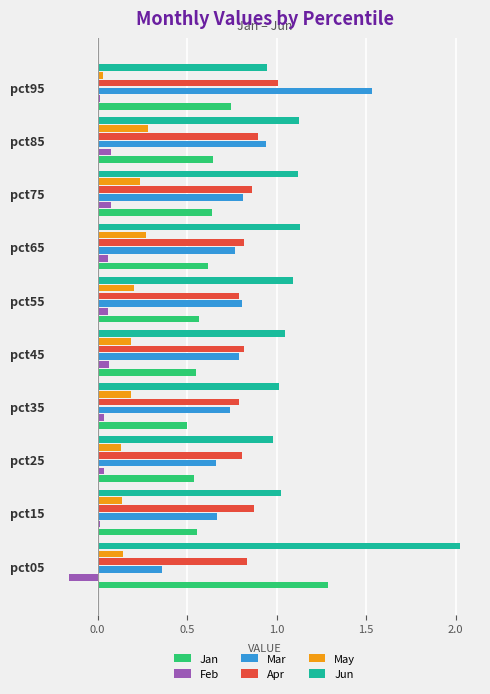

Rank the series by their maximum value, from lowest to highest.

Feb, May, Apr, Jan, Mar, Jun